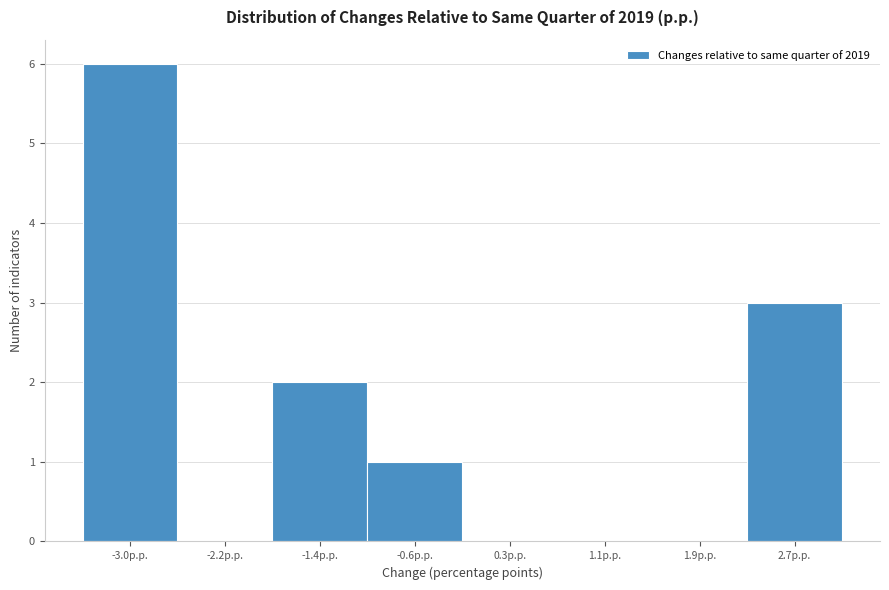

What is the height of the bar covering -3.4 to -2.6 on the x-axis? Neither the bar edges nor the heights are printed on the chart, so give them approximately, as read against the axes.

6